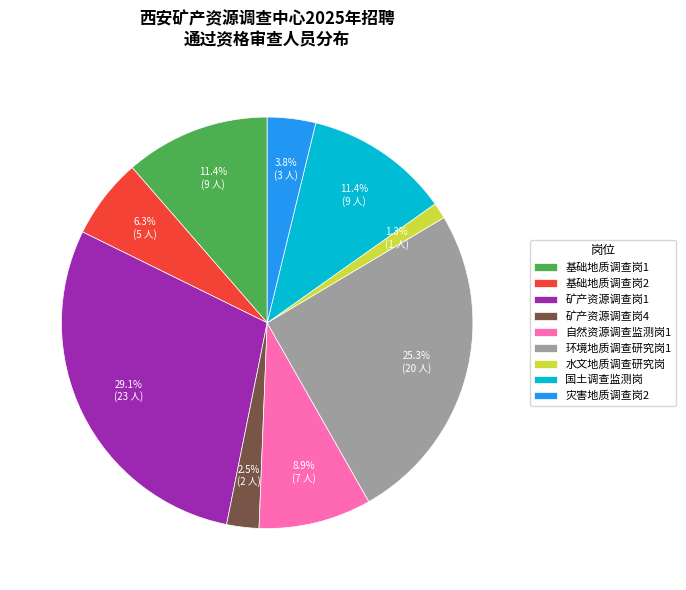

To the nearest percent, what is the difference between the largest and smallest slice percentages?

28%